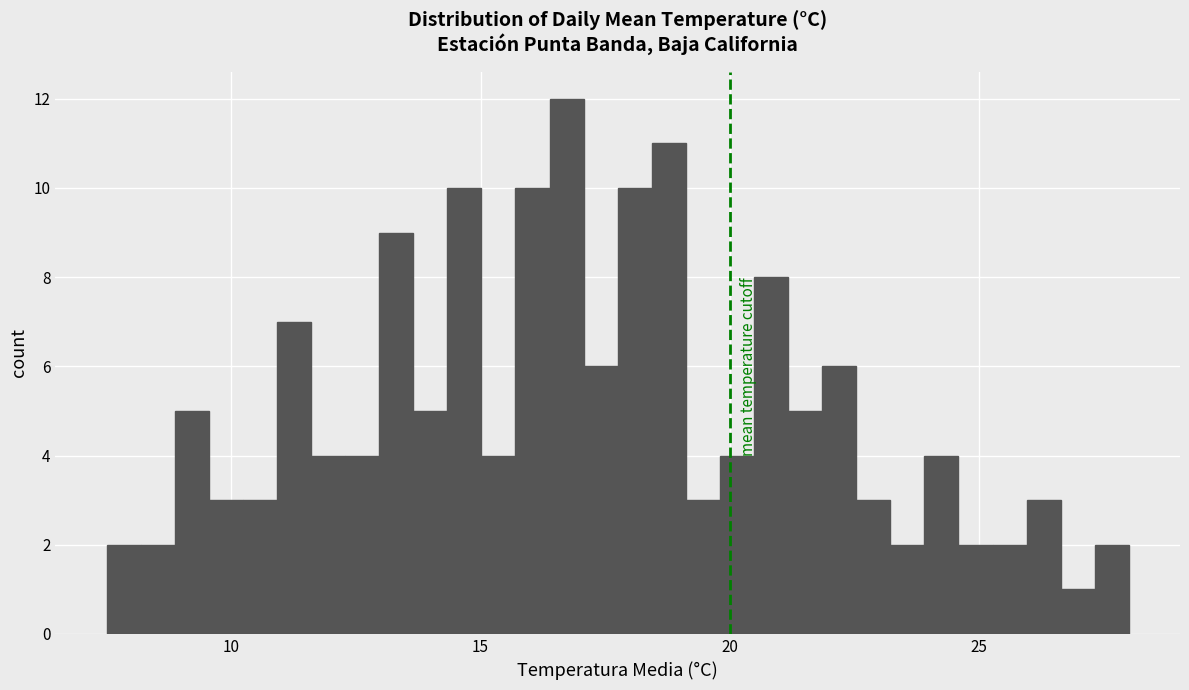

Around what value on the x-axis is the tallest bar? Give the approximate position of its centre, as read against the axis.

16.5